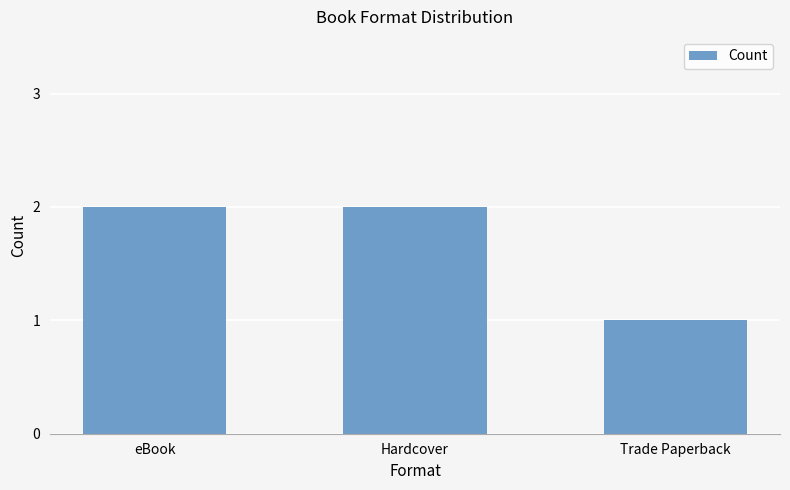

How many values are below 2?

1